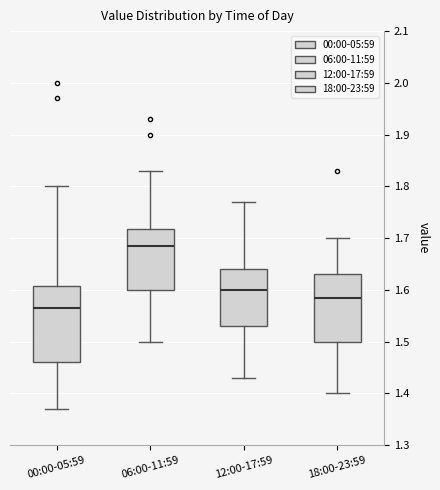

Where is the lower edge of the box for 00:00-05:59 on the y-axis? The values are not printed on the chart, so give them approximately, as read against the axis.

1.46